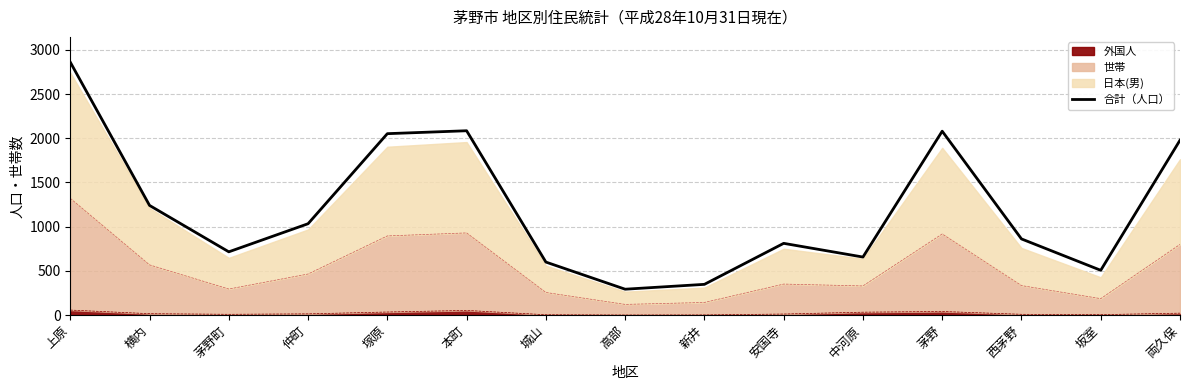

At which label does the data first exceed 861?

上原